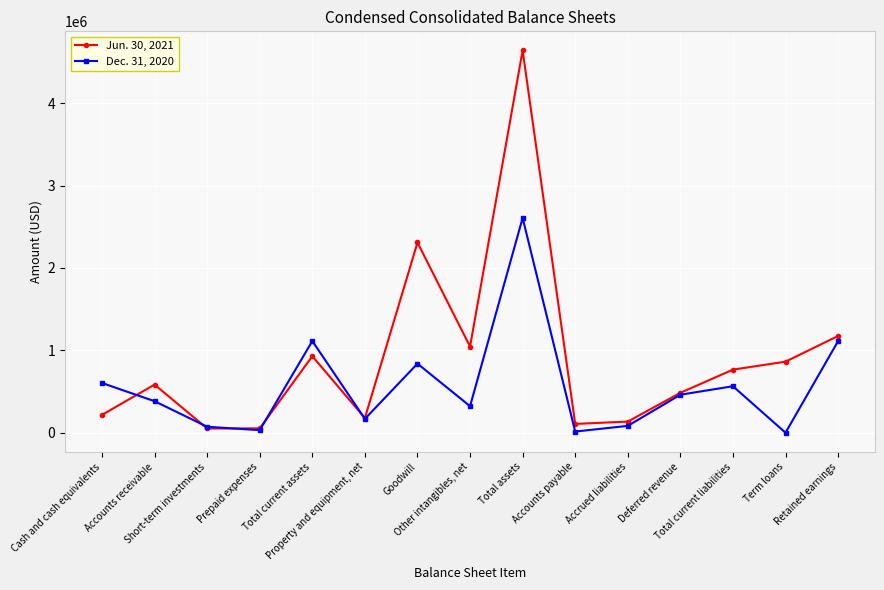

Does the chart display data point markers on the line(s)?

Yes